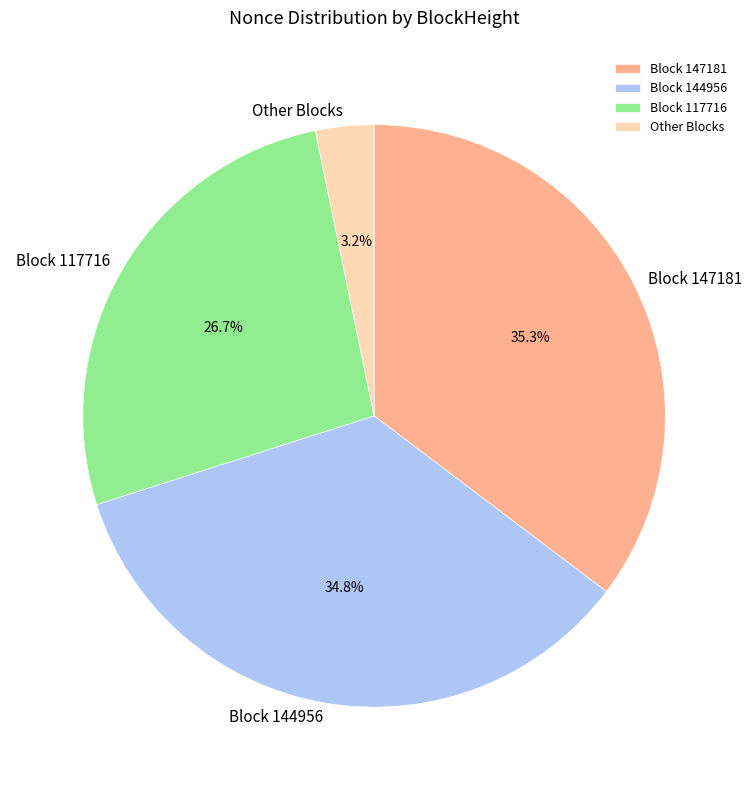

Which category has the smallest portion of the pie?

Other Blocks